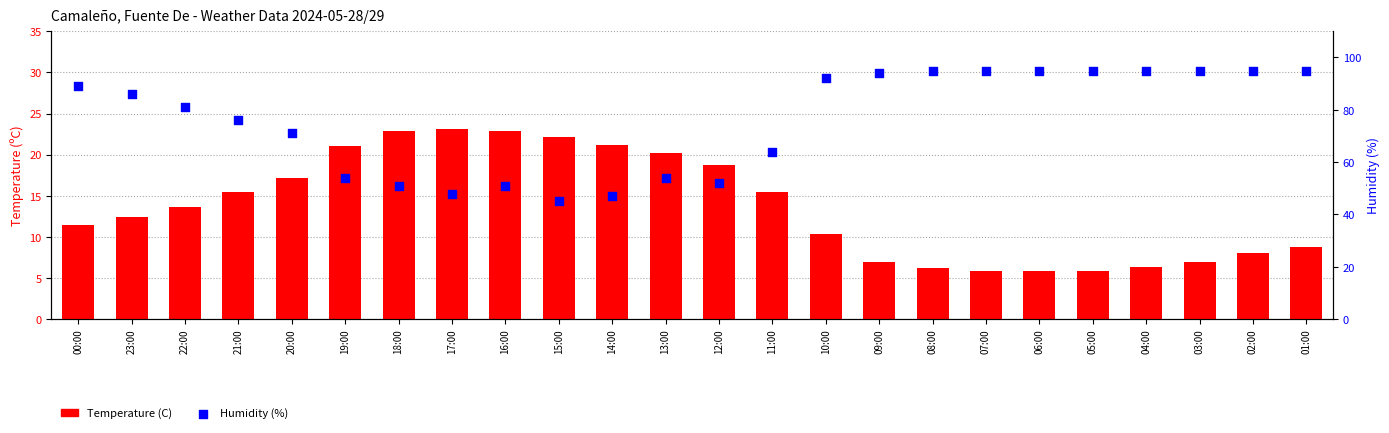

At how many categories does at least one series exceed 46?

23